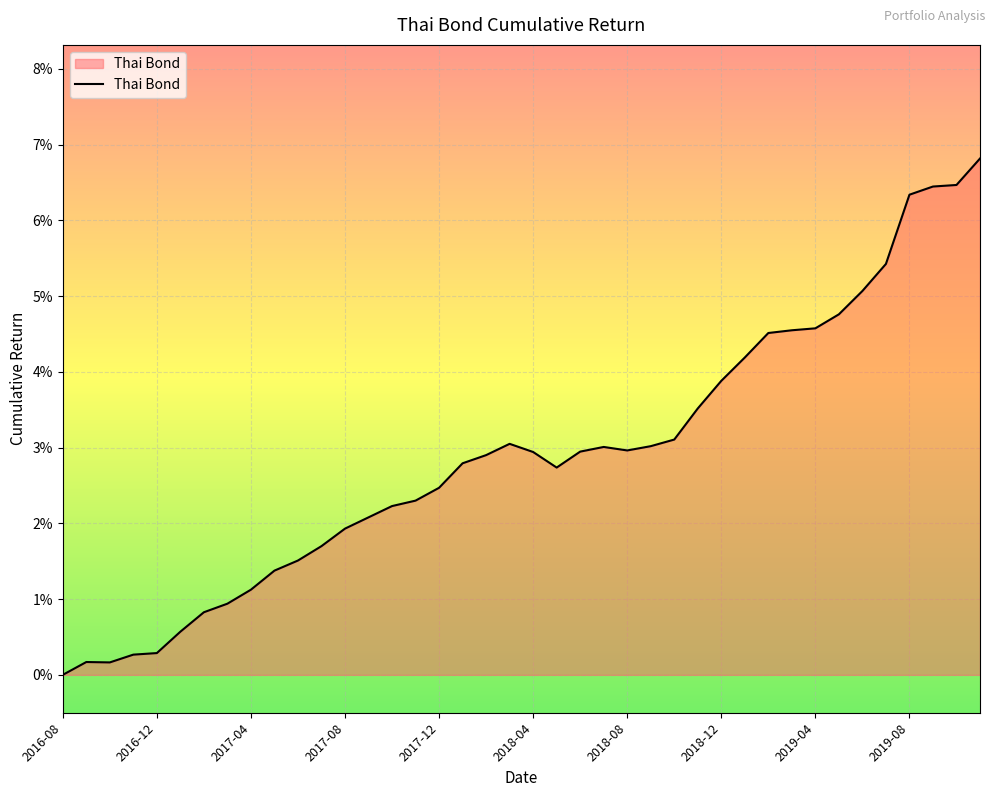

List the labels in order of value, smallest first.

2016-08, 2016-10, 2016-09, 2016-11, 2016-12, 2017-01, 2017-02, 2017-03, 2017-04, 2017-05, 2017-06, 2017-07, 2017-08, 2017-09, 2017-10, 2017-11, 2017-12, 2018-05, 2018-01, 2018-02, 2018-04, 2018-06, 2018-08, 2018-07, 2018-09, 2018-03, 2018-10, 2018-11, 2018-12, 2019-01, 2019-02, 2019-03, 2019-04, 2019-05, 2019-06, 2019-07, 2019-08, 2019-09, 2019-10, 2019-11